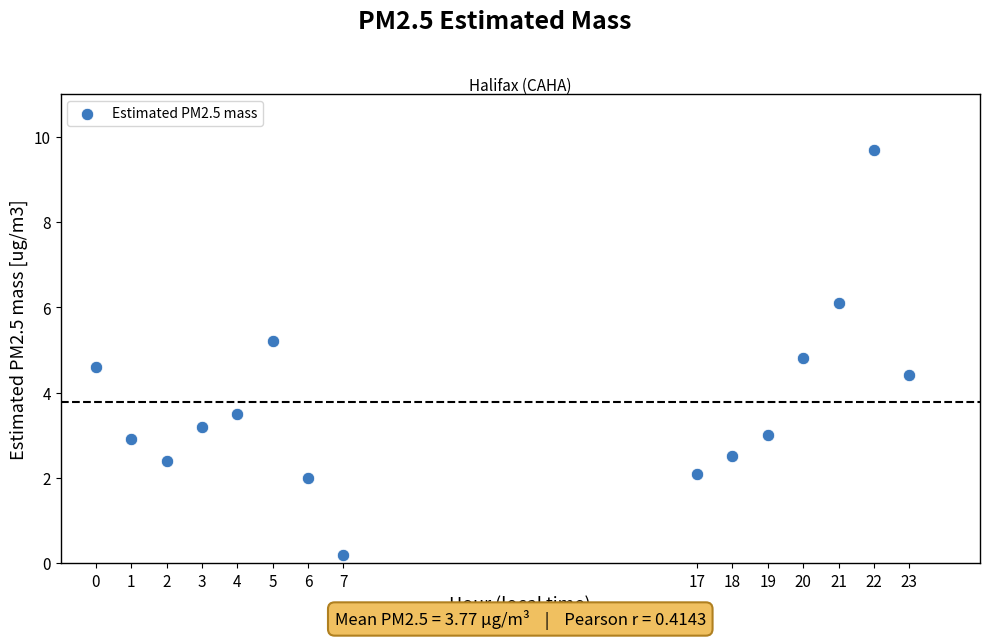

What is the range of Y values (max minus min)?

9.5